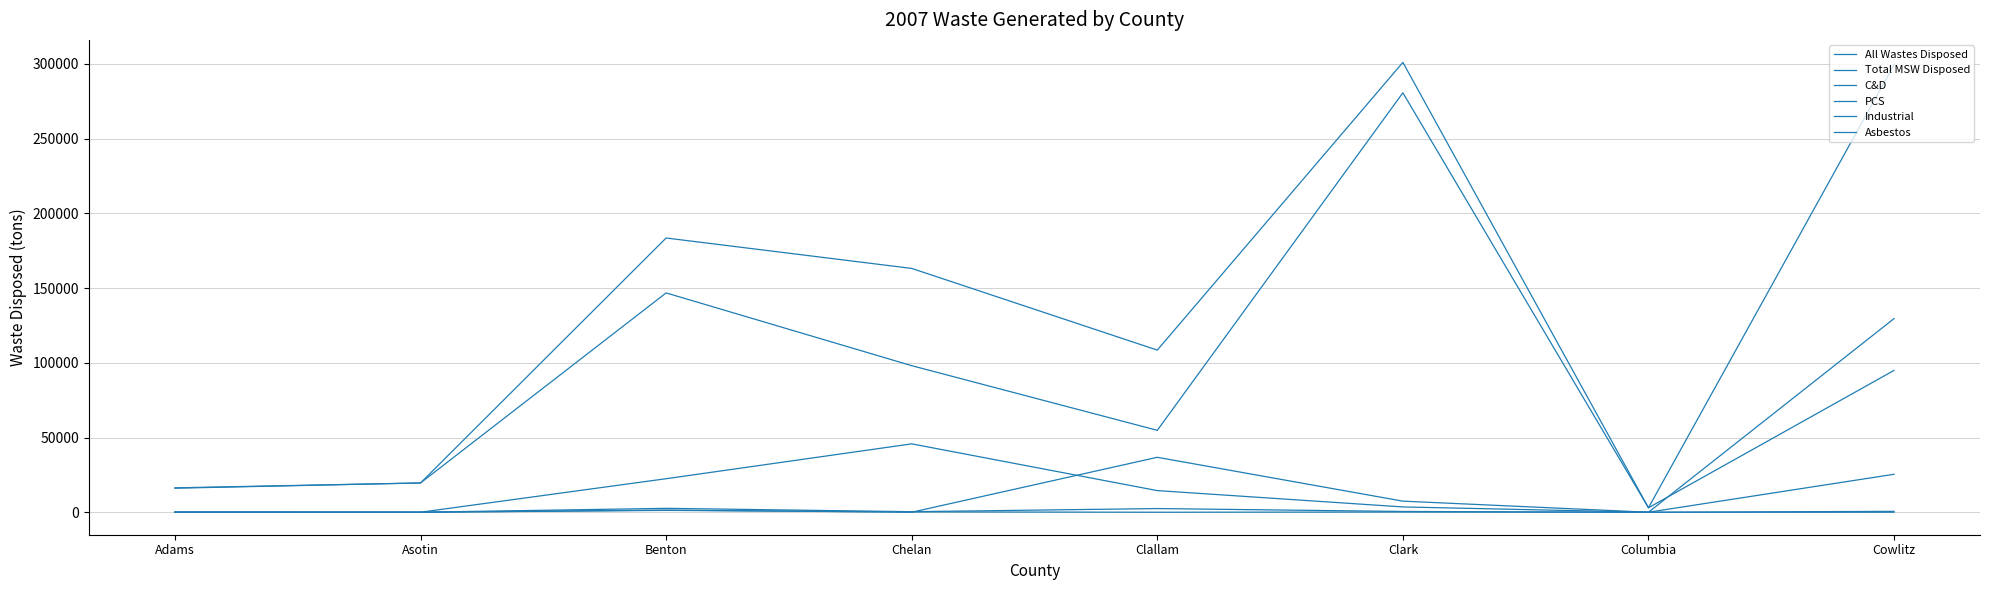

How many lines are shown in the chart?

6